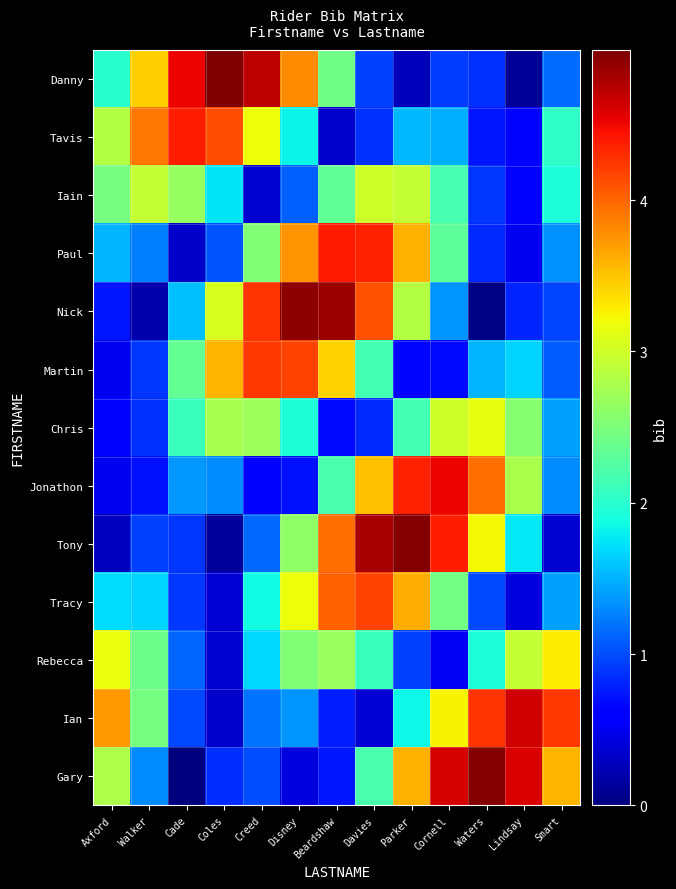

How many distinct data groups are displayed?

13